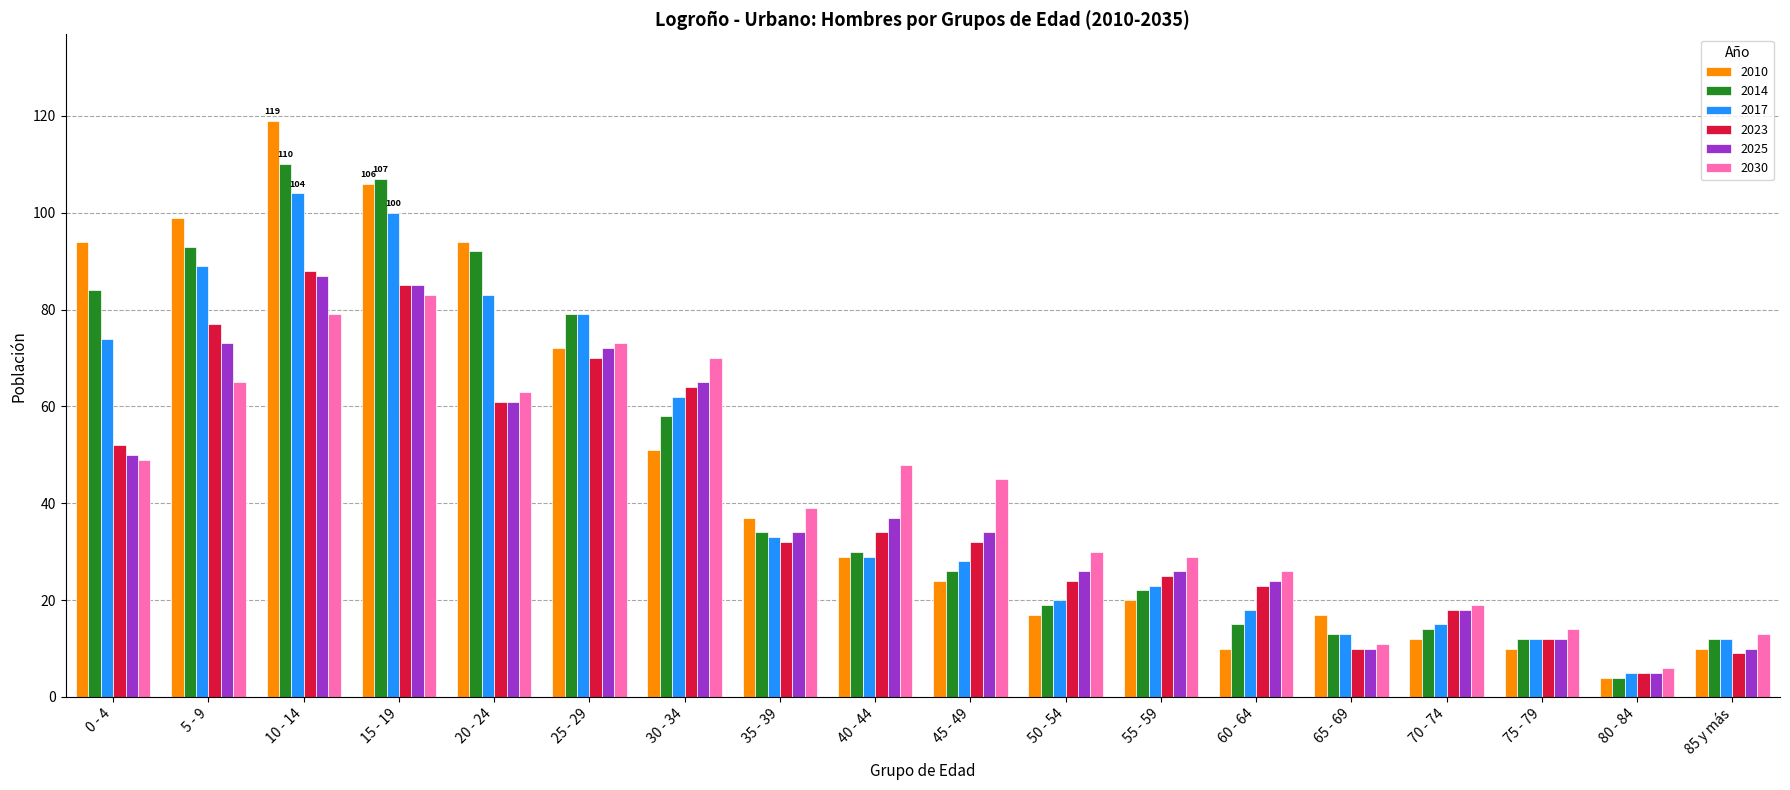

What is the spread (max minus min) of values at 30 - 34?

19